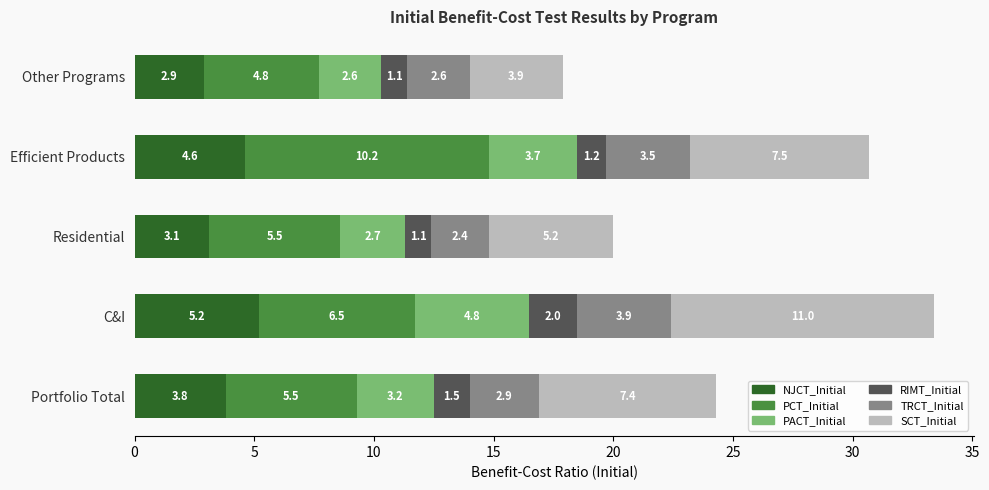

What is the difference between the maximum and second lowest values in the NJCT_Initial series?

2.1